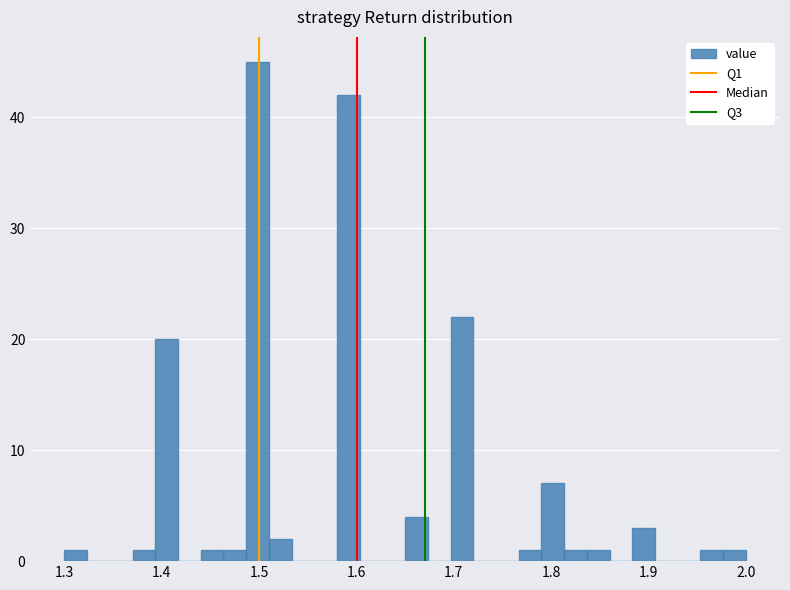

Read against the x-axis, roughly where is the centre of the tallest bar?

1.50